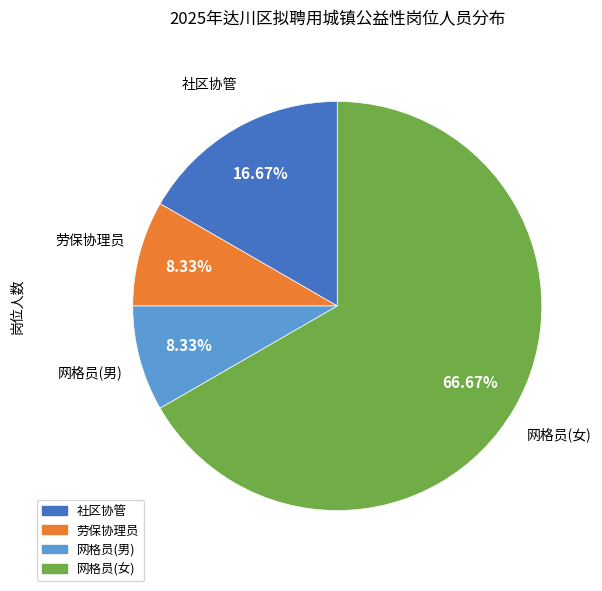

To the nearest percent, what percentage of the pie is 网格员(男)?

8%